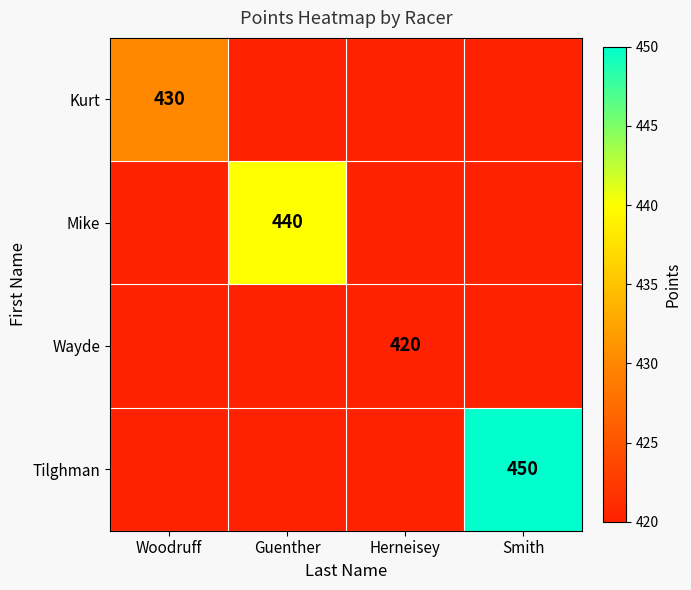

Count the number of data series in this chart.

4